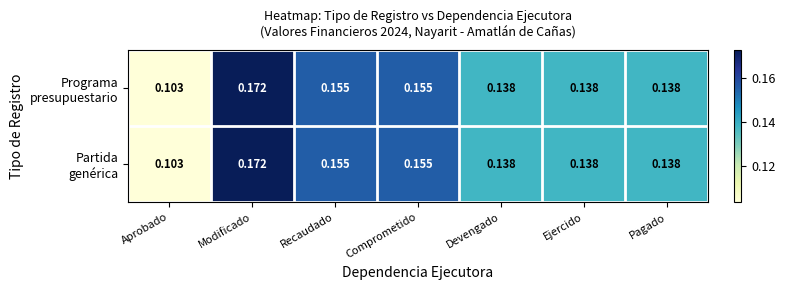

At which category is the sum across all series the highest?

Modificado